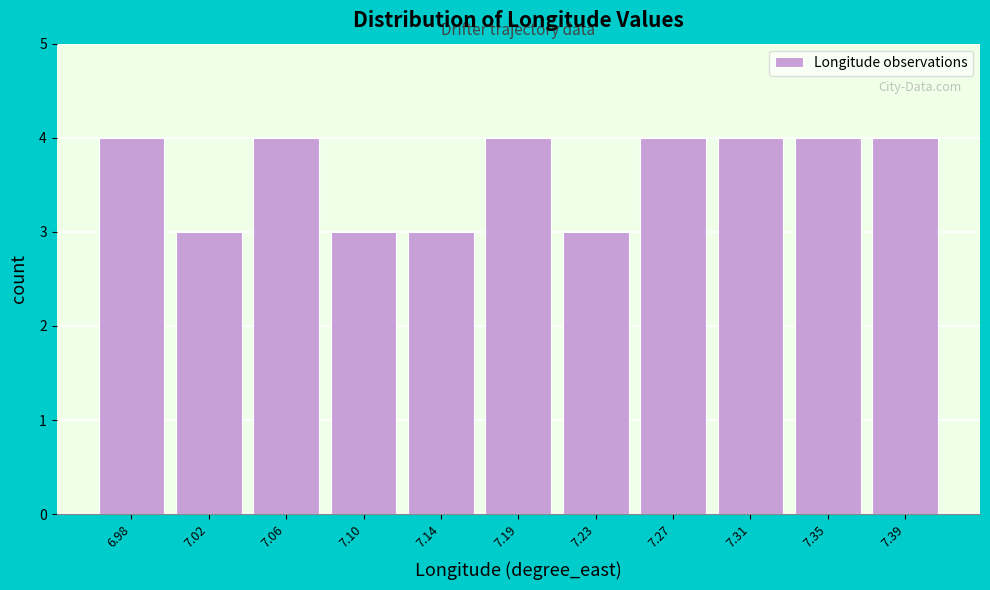

What is the height of the bar covering 7.080 to 7.125 on the x-axis? Neither the bar edges nor the heights are printed on the chart, so give them approximately, as read against the axes.

3